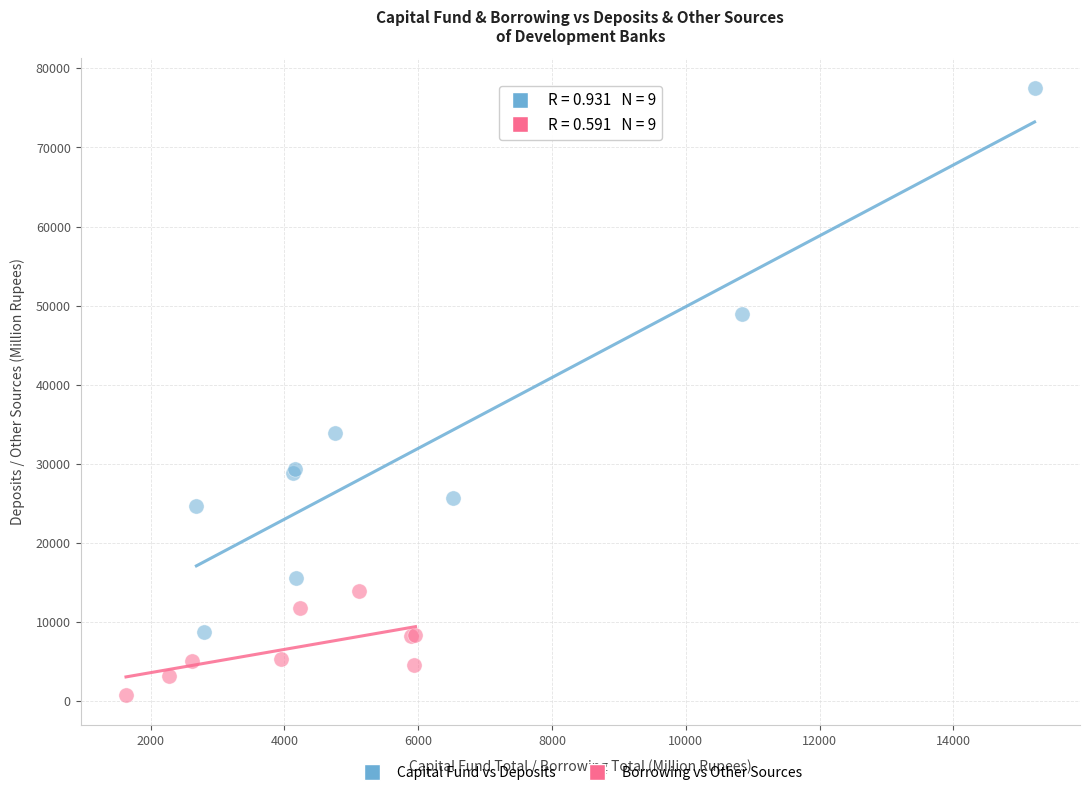

Which series contains the highest Y value?

Capital Fund vs Deposits